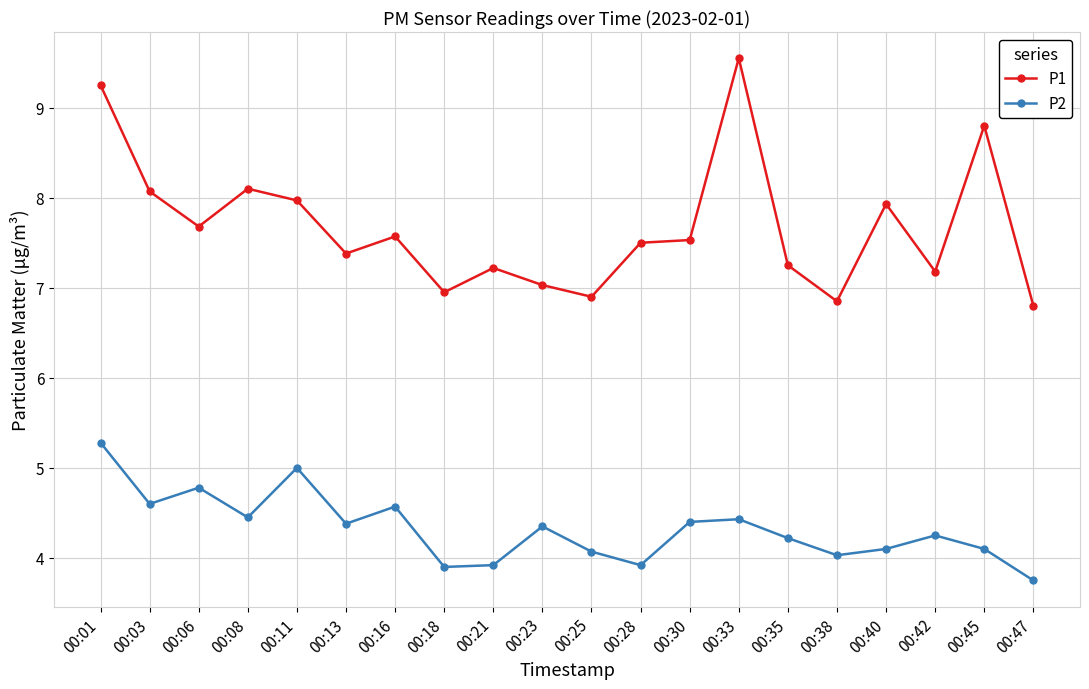

What is the lowest value of the P2 series?

3.8